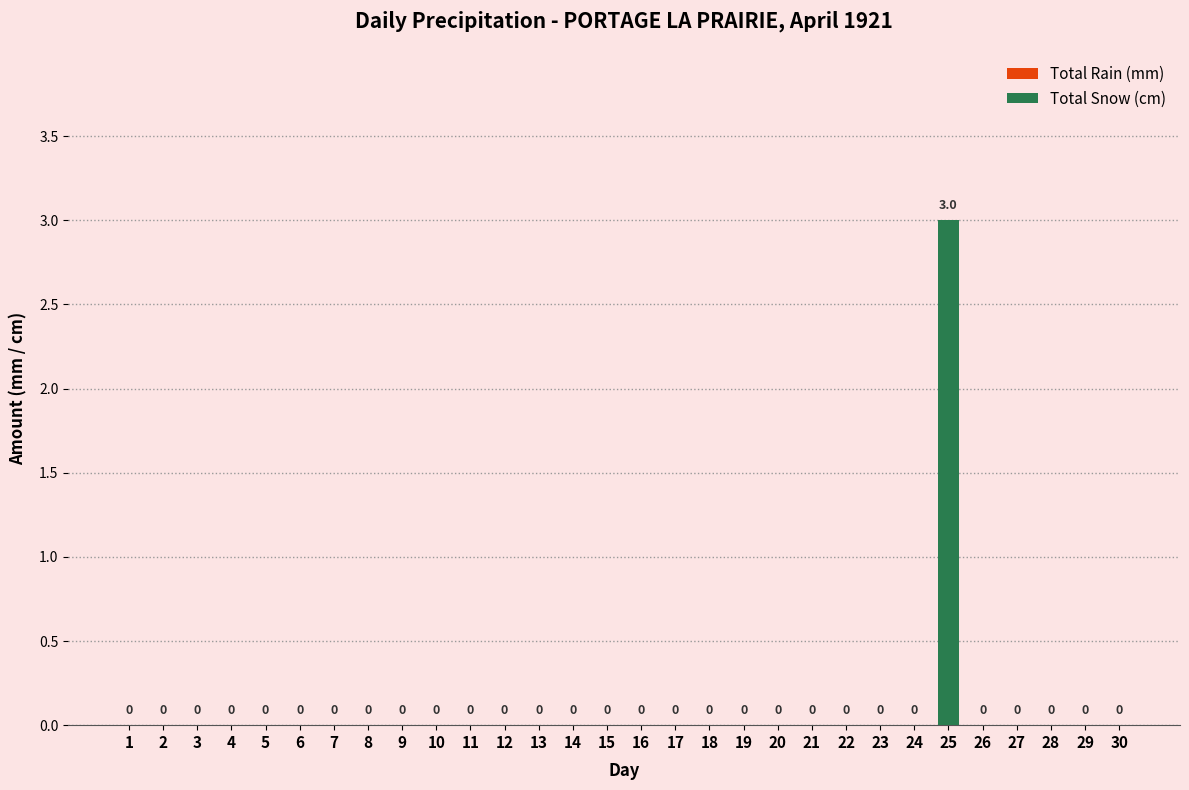

How many values are between 0 and 1?

29